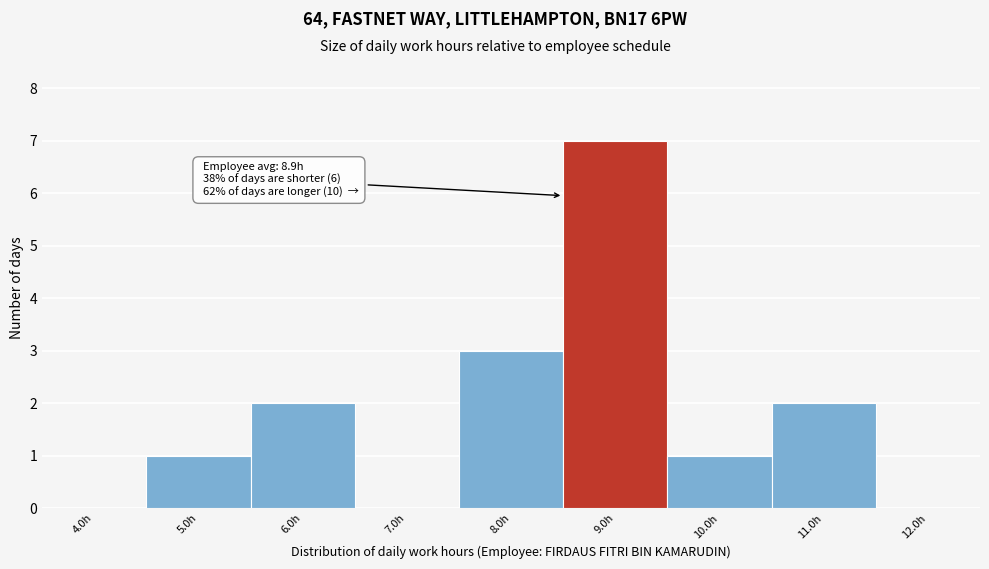

Reading left to right, extract all data points from this chart.

4.0h=0	5.0h=1	6.0h=2	7.0h=0	8.0h=3	9.0h=7	10.0h=1	11.0h=2	12.0h=0